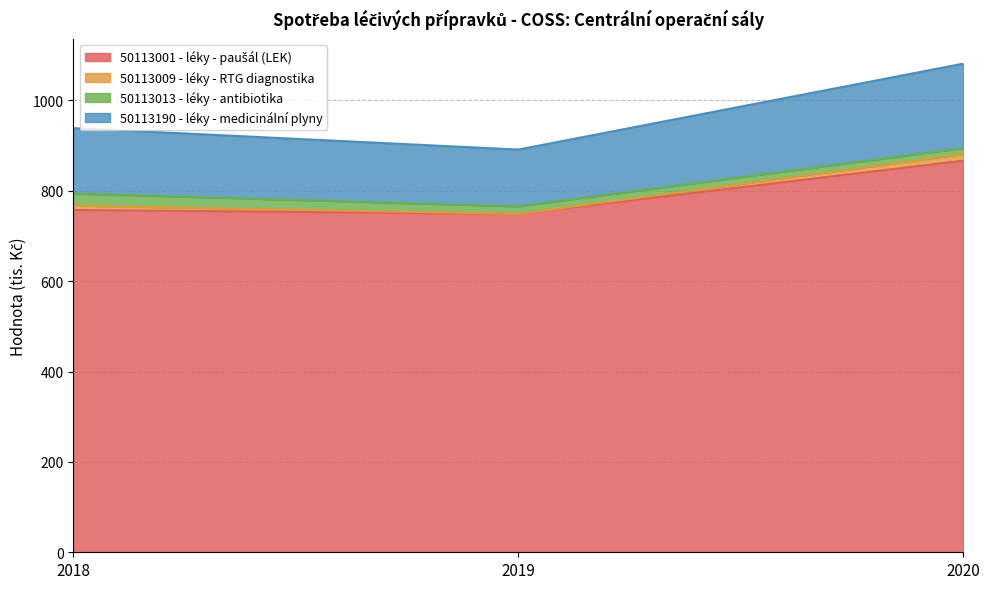

What is the minimum value for 50113001 - léky - paušál (LEK)?

749.0